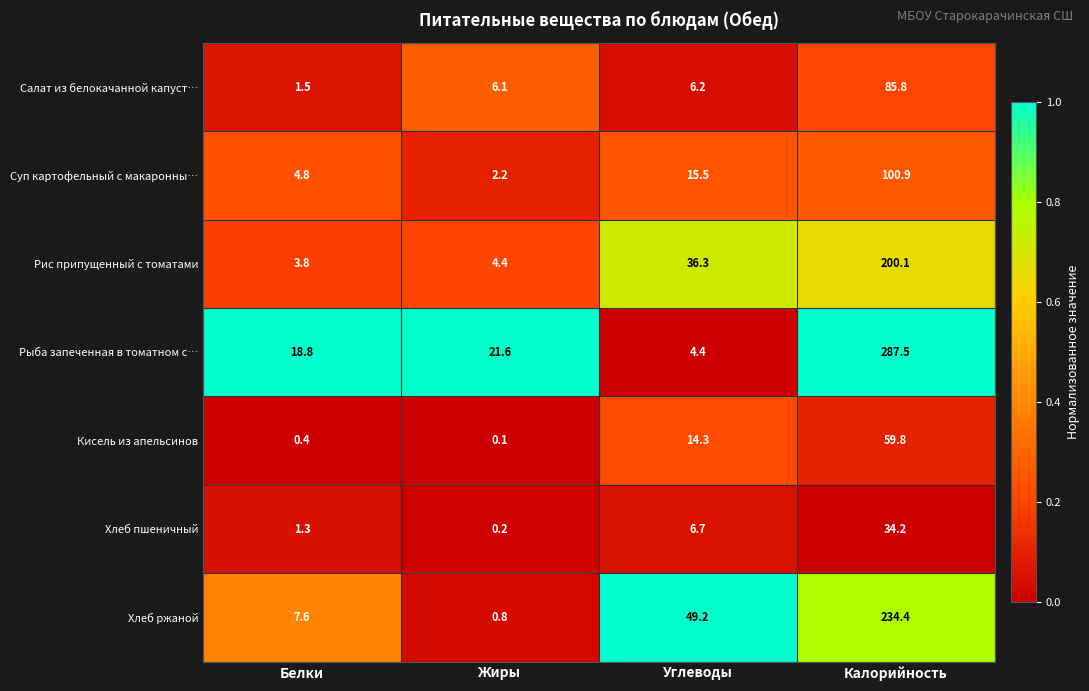

What is the average value of the Суп картофельный с макаронны… series?

30.9